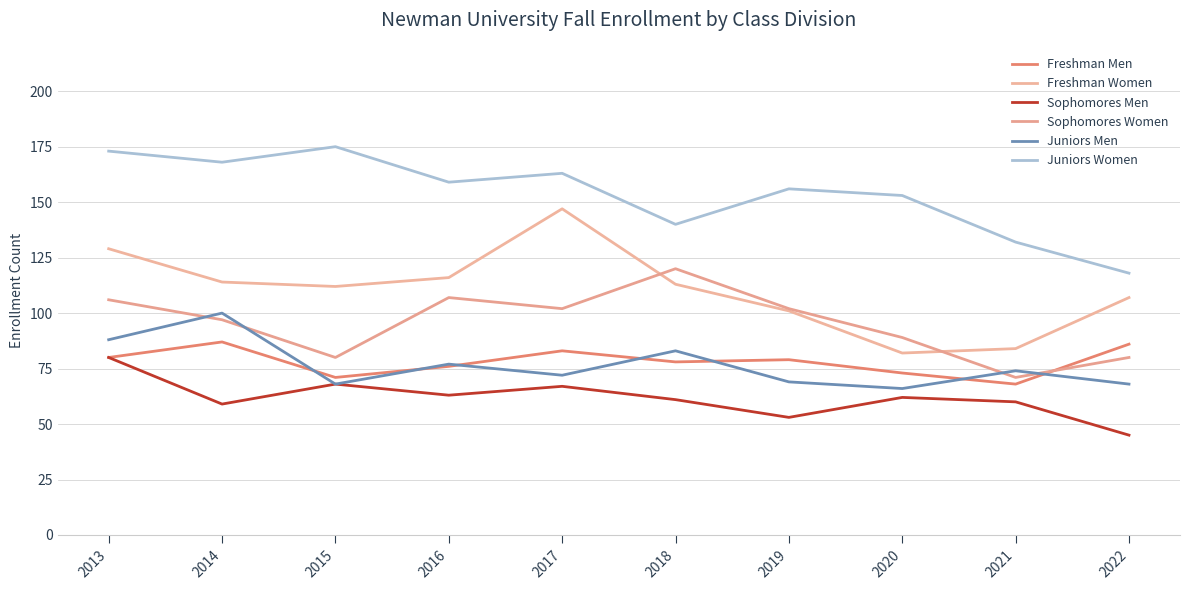

Is this an area chart (filled region under the line)?

No